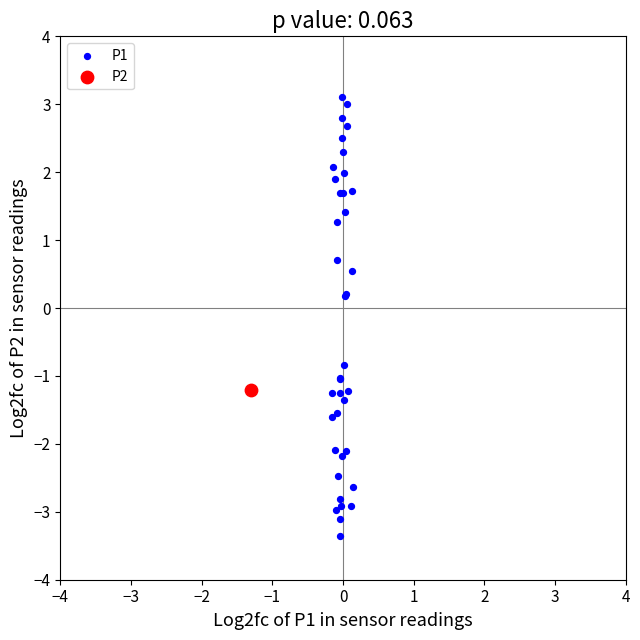

What are all the series names shown in the legend?

P1, P2